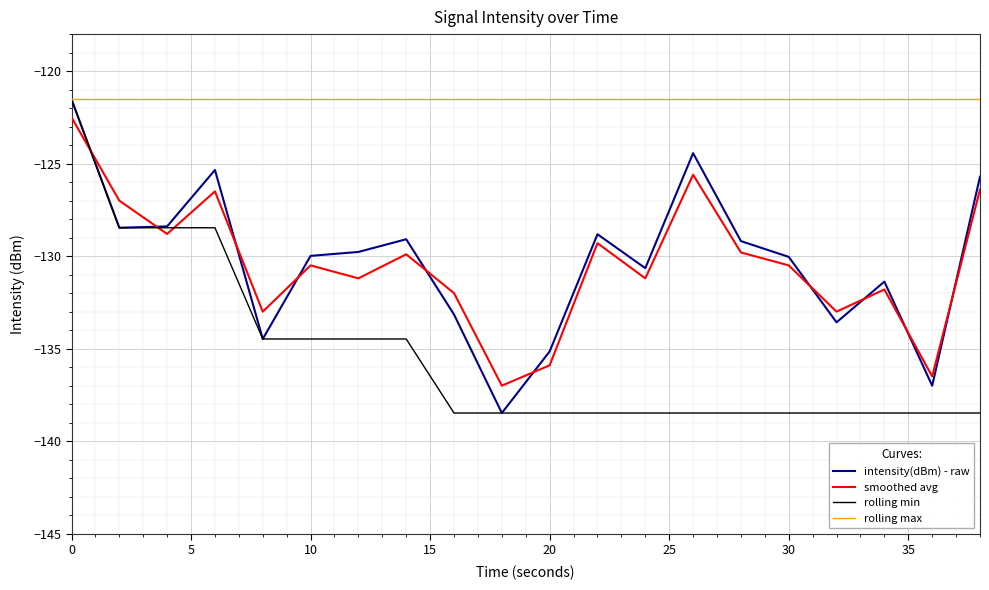

How many categories are shown in the chart?

20